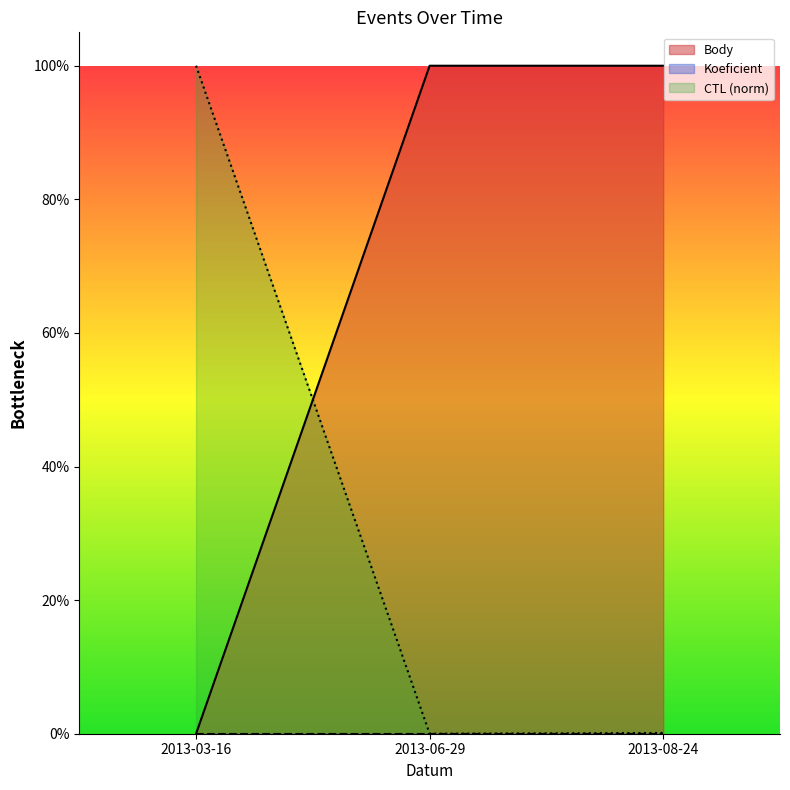

How many values in the Body series exceed 0?

2